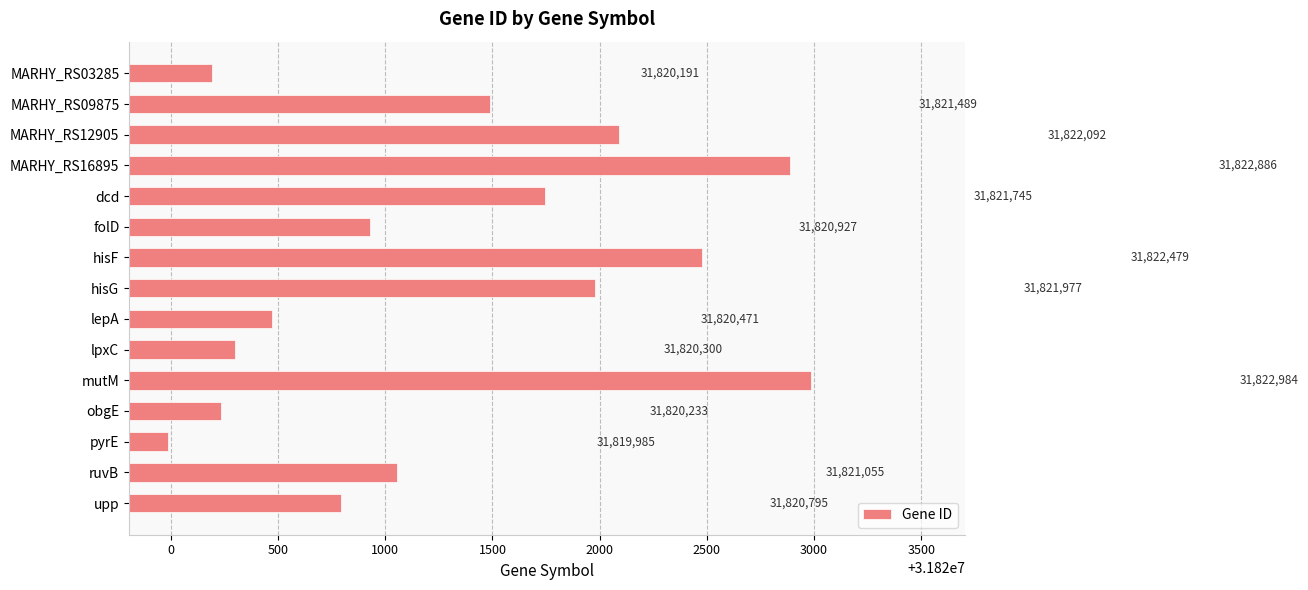

At which label is the value closest to 31821484?

MARHY_RS09875